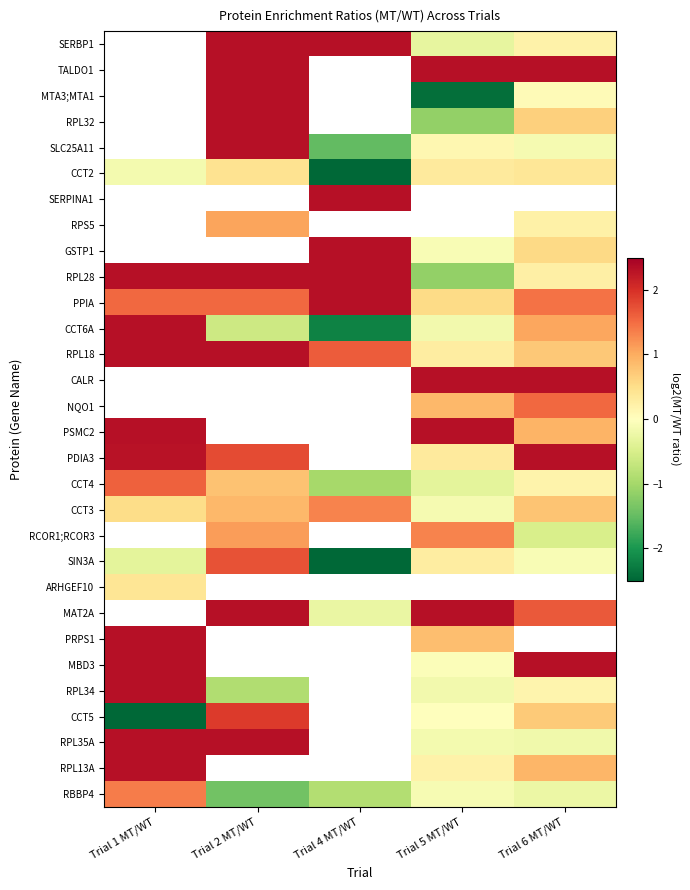

At which label does CCT2 first exceed 0?

Trial 2 MT/WT